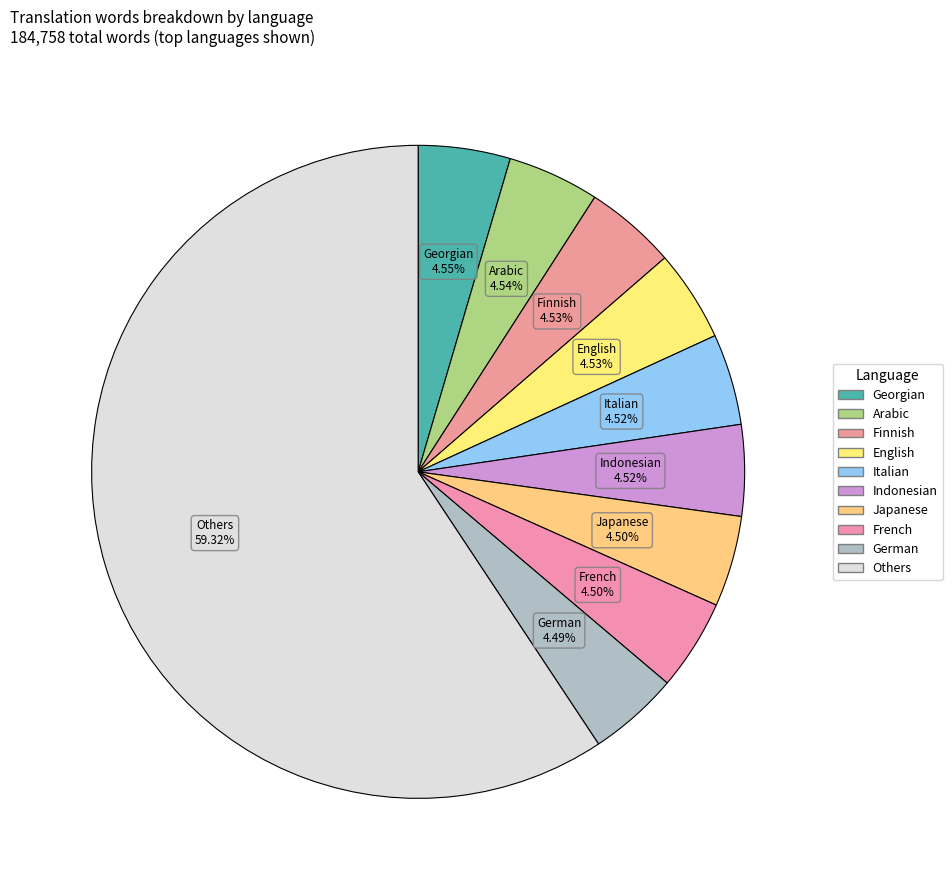

Count the number of slices in the pie.

10